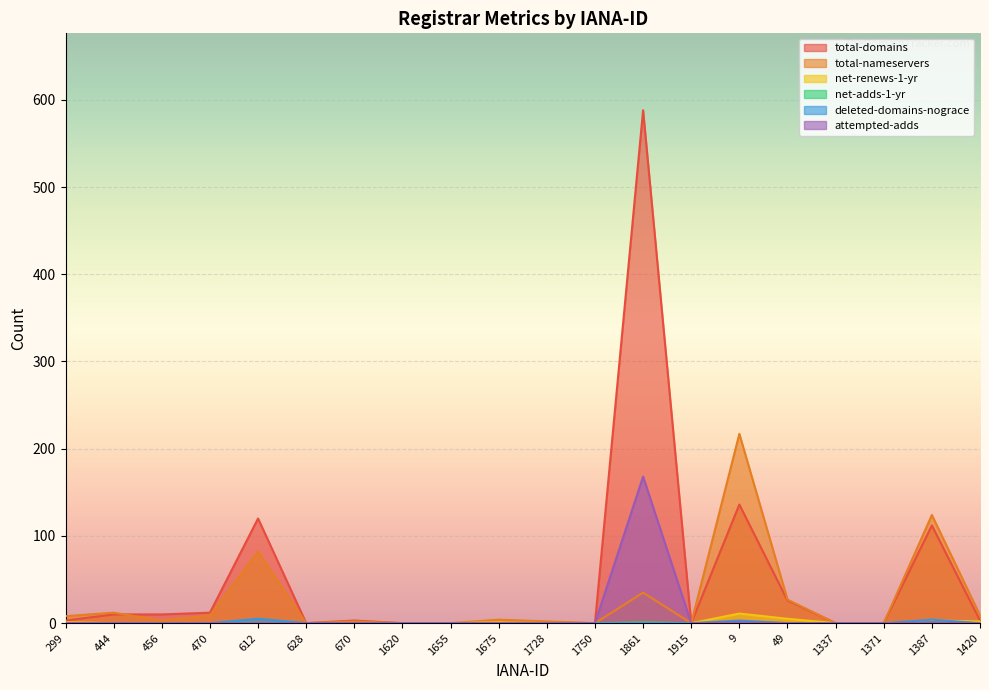

What is the maximum value for net-renews-1-yr?

11